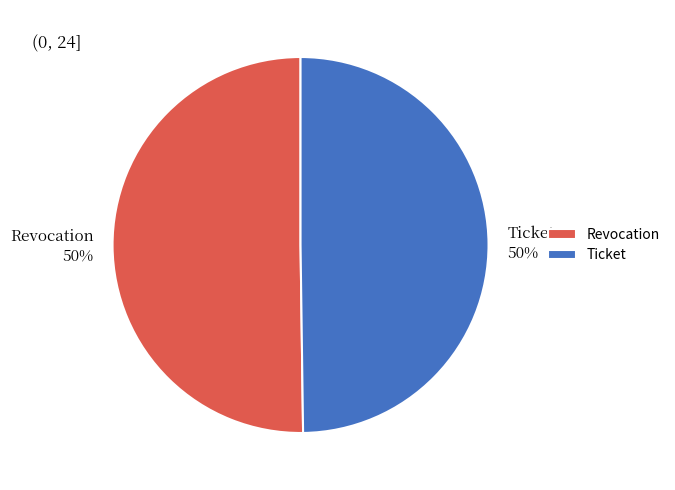

True or false: Revocation accounts for 50% of the total.

True